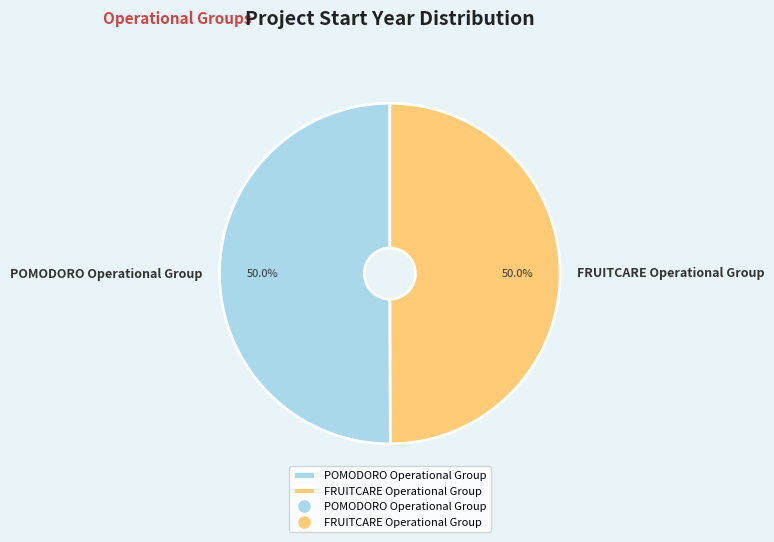

Is the sum of FRUITCARE Operational Group and POMODORO Operational Group greater than half?

Yes